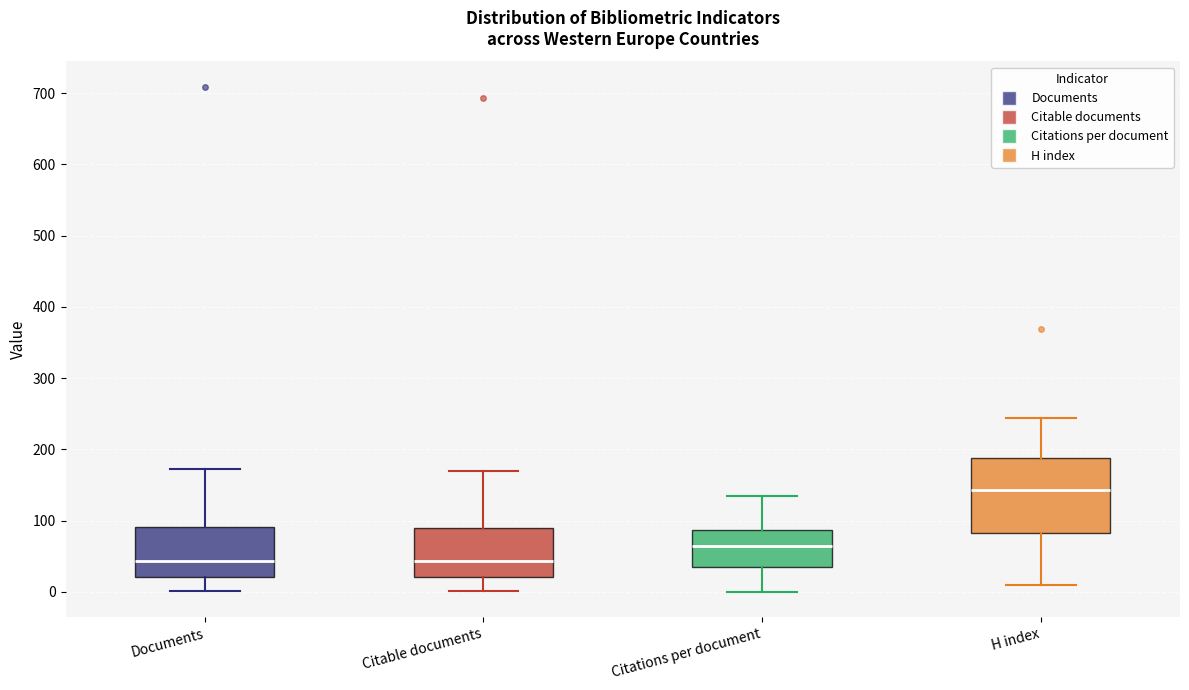

Which box is the tallest, from its lower edge to its upper edge?

H index